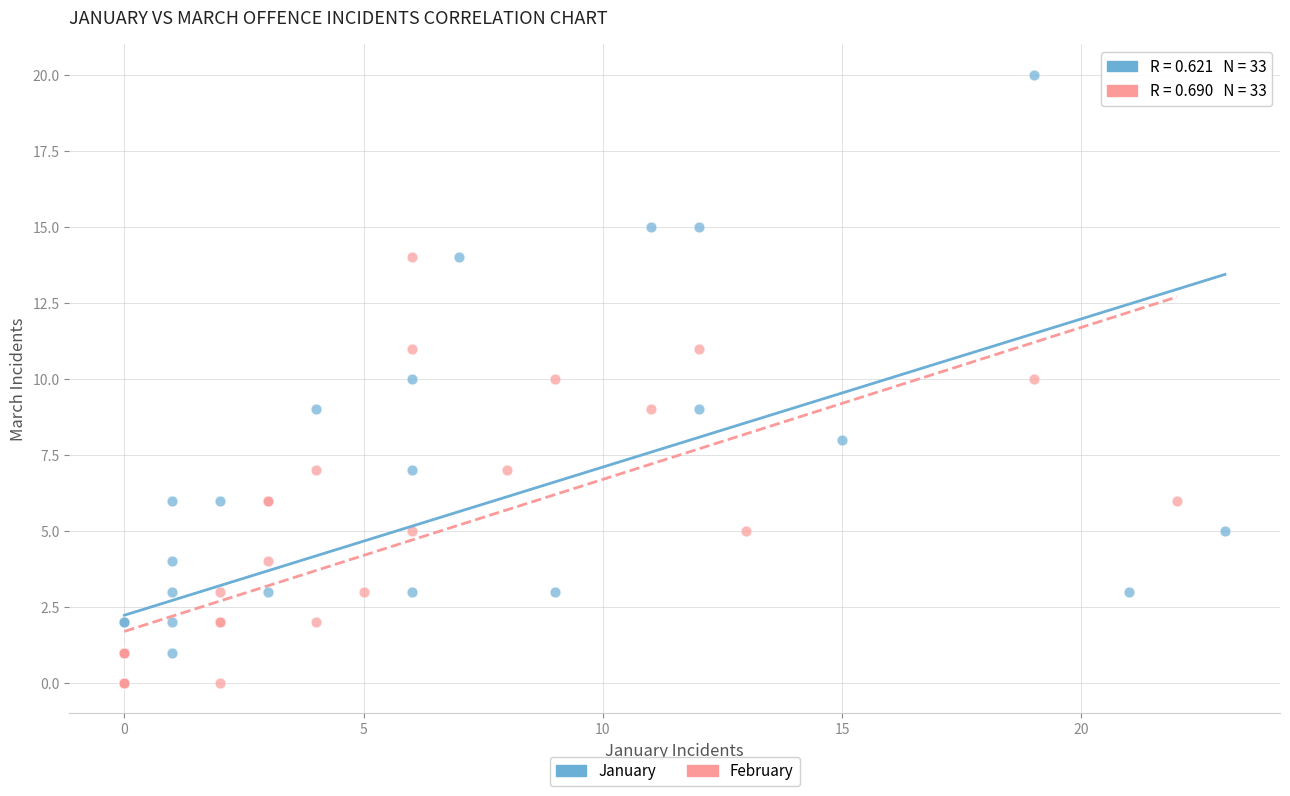

Which series contains the highest Y value?

January